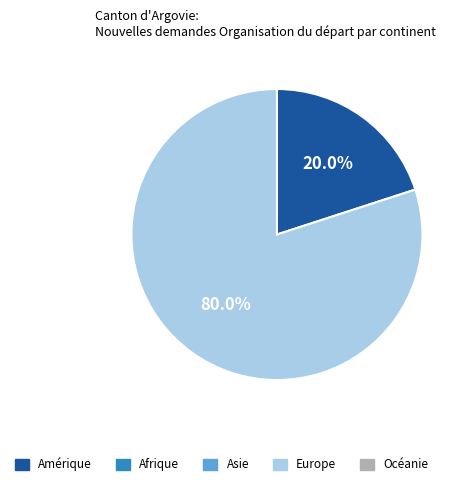

Is there a majority slice in this chart?

Yes